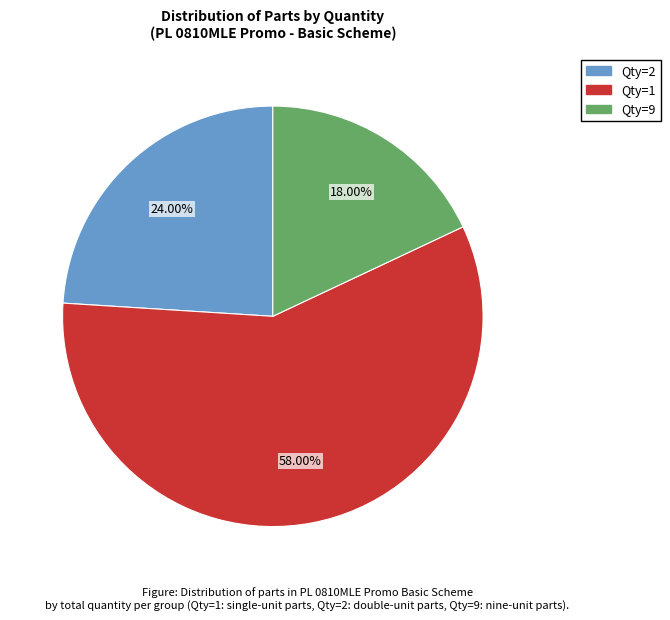

Is there a majority slice in this chart?

Yes